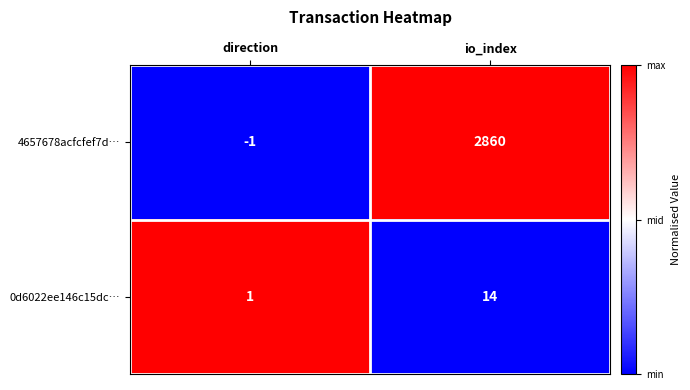

At which category does the chart reach its peak across all series?

io_index